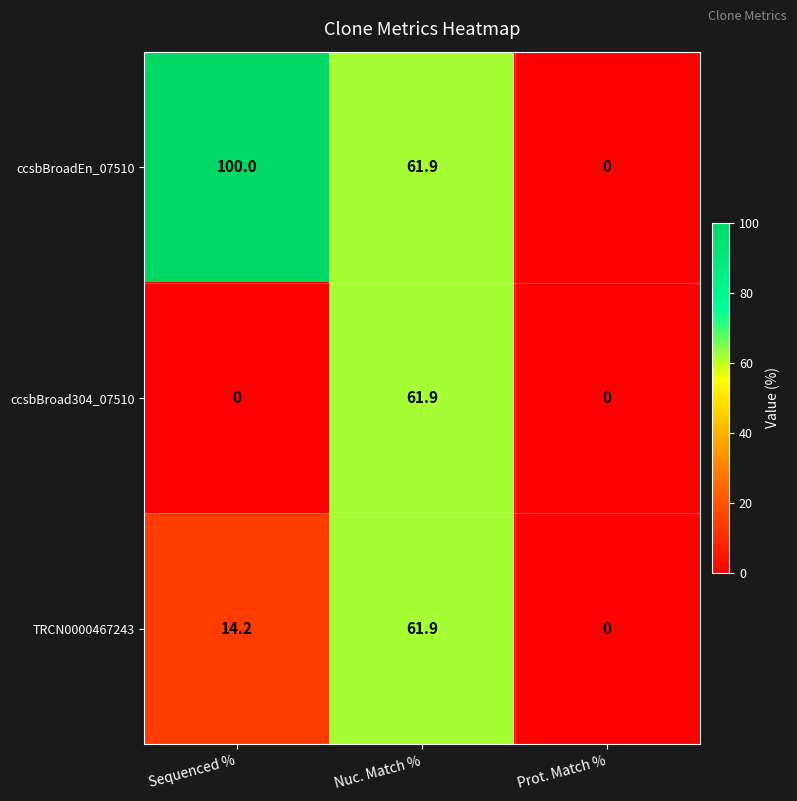

How many data points in TRCN0000467243 are less than 14?

1